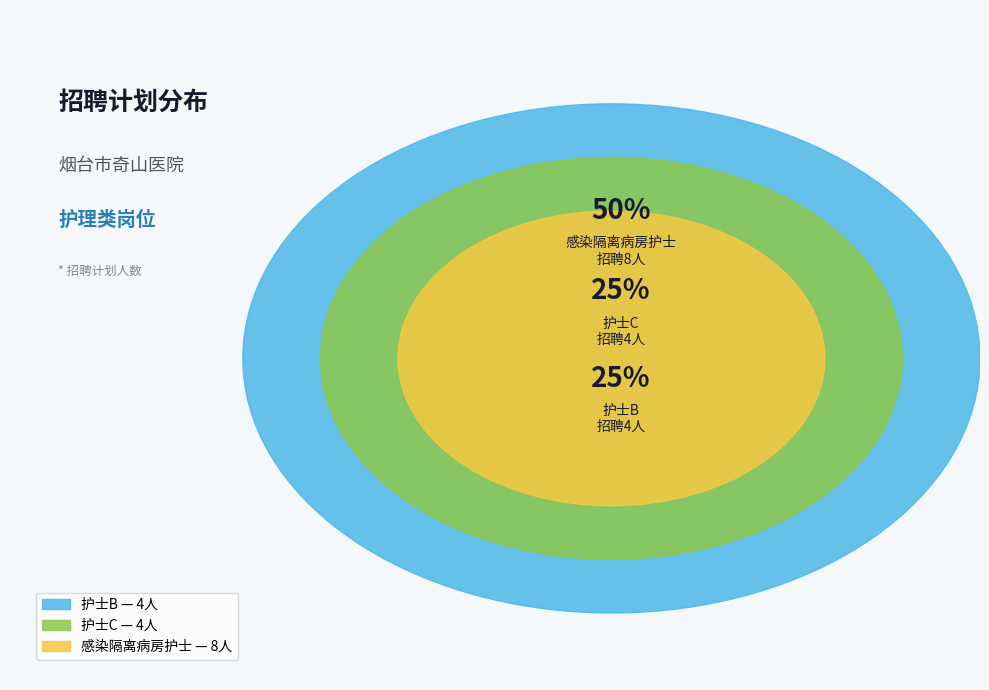

To the nearest percent, what is the difference between the largest and smallest slice percentages?

25%